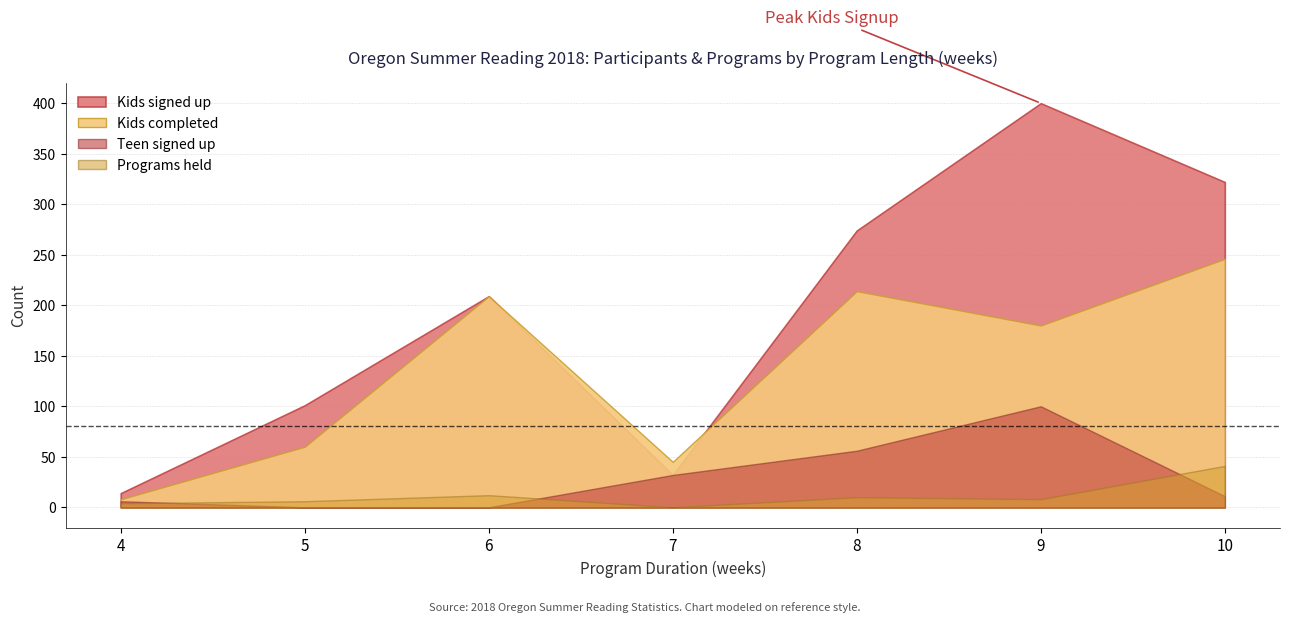

What is the difference between the Teen signed up values at 7 and 9?

68